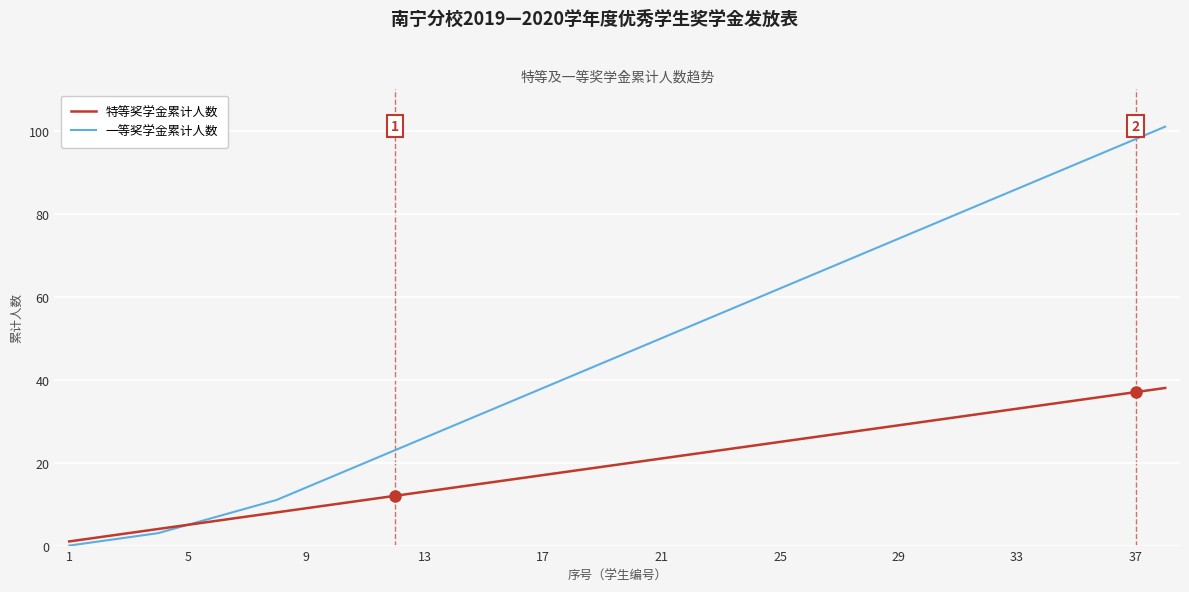

What are all the series names shown in the legend?

特等奖学金累计人数, 一等奖学金累计人数